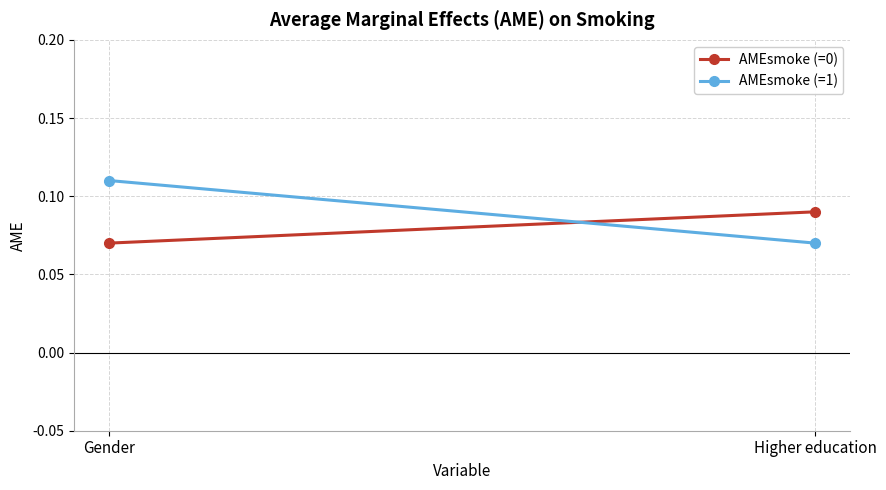

What is the label of the 2nd point from the right?

Gender